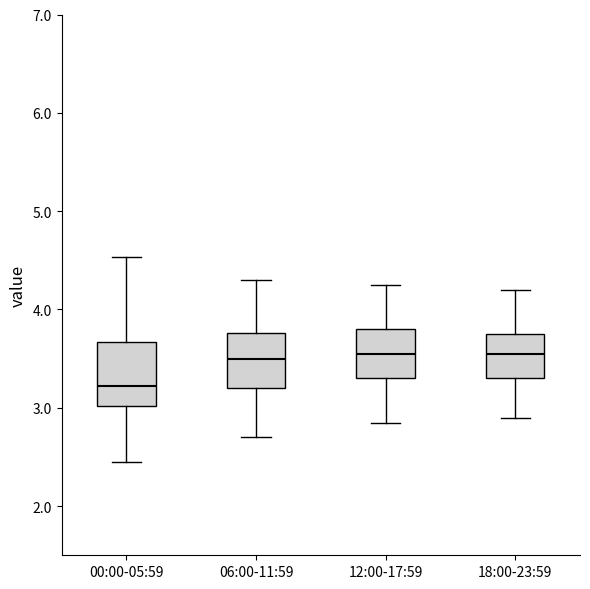

Which box has the lowest median line?

00:00-05:59